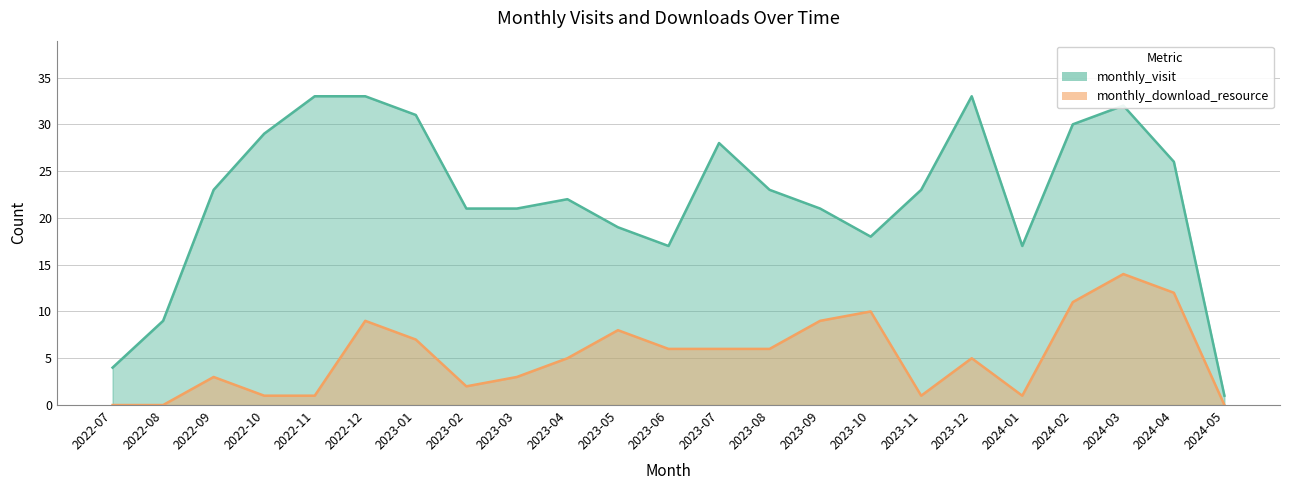

What position from the left is 2023-09?

15